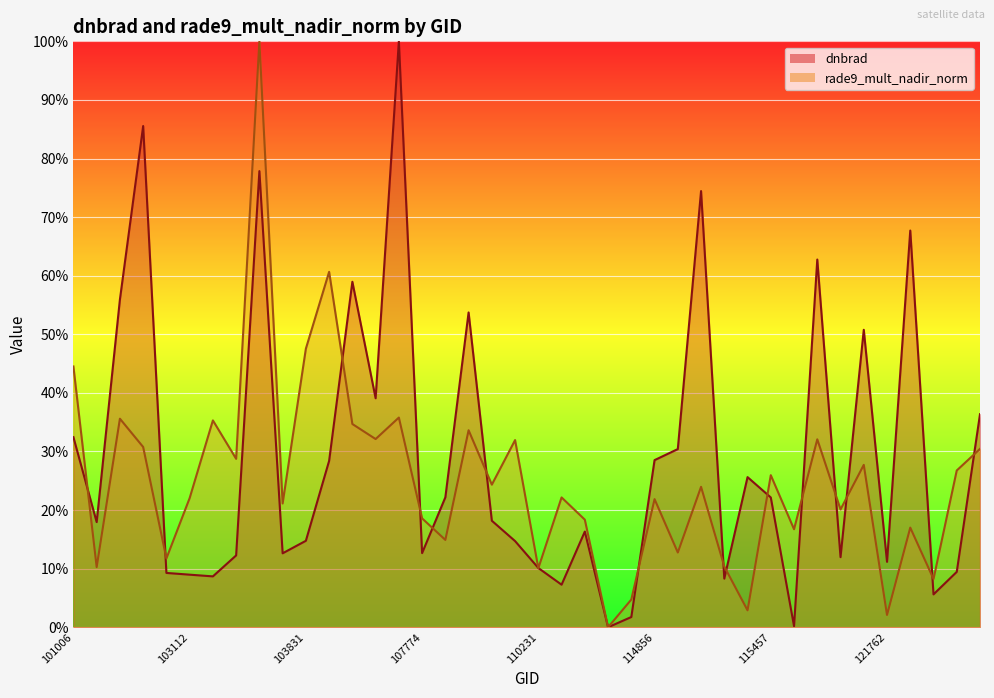

Does the chart display data point markers on the line(s)?

No